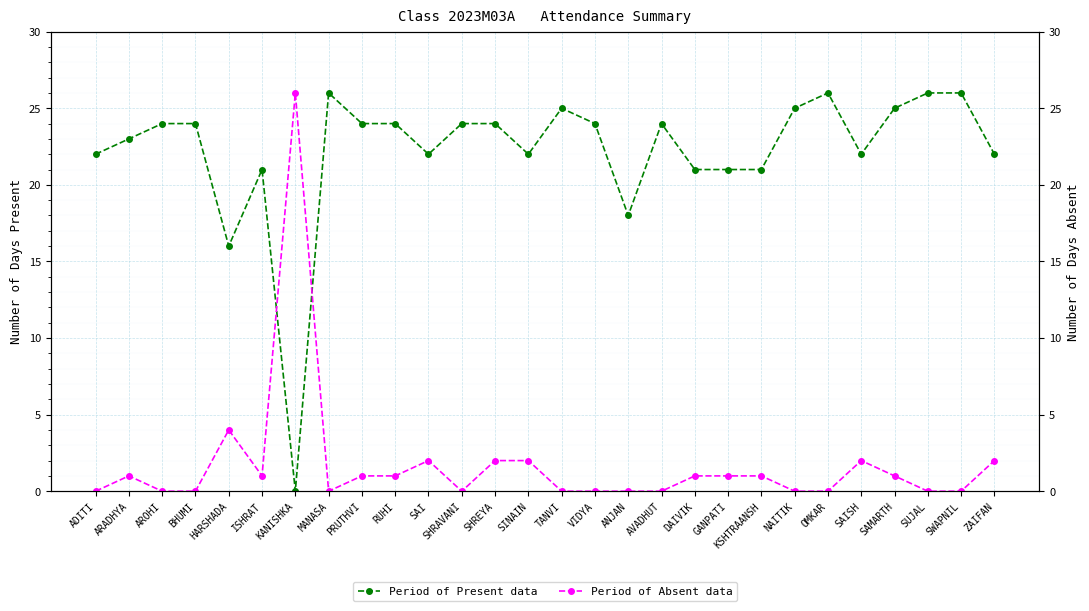

What is the spread (max minus min) of values at BHUMI?

24